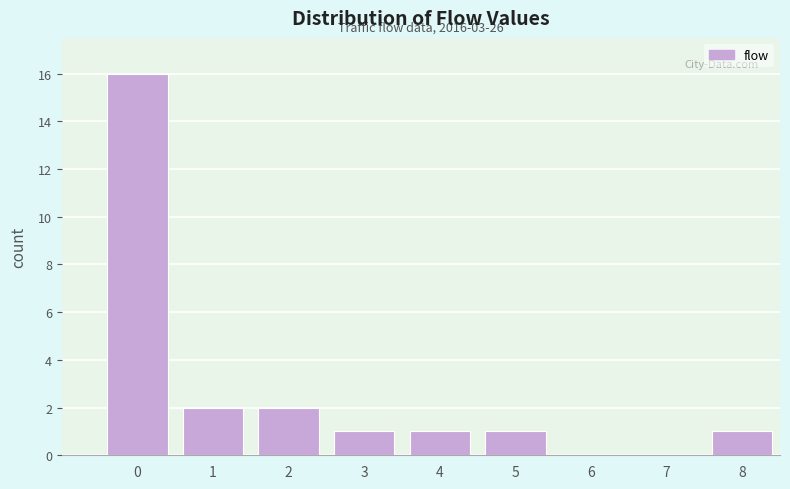

Reading left to right, list all the values displayed in this chart.

0=16	1=2	2=2	3=1	4=1	5=1	6=0	7=0	8=1